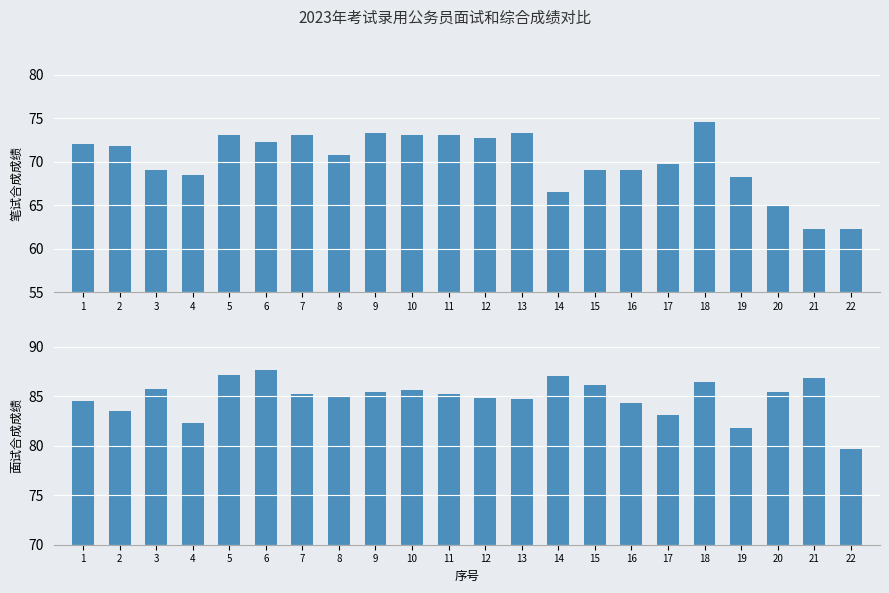

Reading left to right, transcribe all the data shown in this chart.

笔试合成成绩: 72.0	71.8	69.0	68.5	73.0	72.2	73.0	70.8	73.2	73.0	73.0	72.8	73.2	66.5	69.0	69.0	69.8	74.5	68.2	65.0	62.2	62.2
面试合成成绩: 84.6	83.5	85.8	82.3	87.2	87.6	85.2	85.0	85.4	85.6	85.3	84.8	84.7	87.1	86.2	84.3	83.1	86.4	81.8	85.5	86.9	79.7